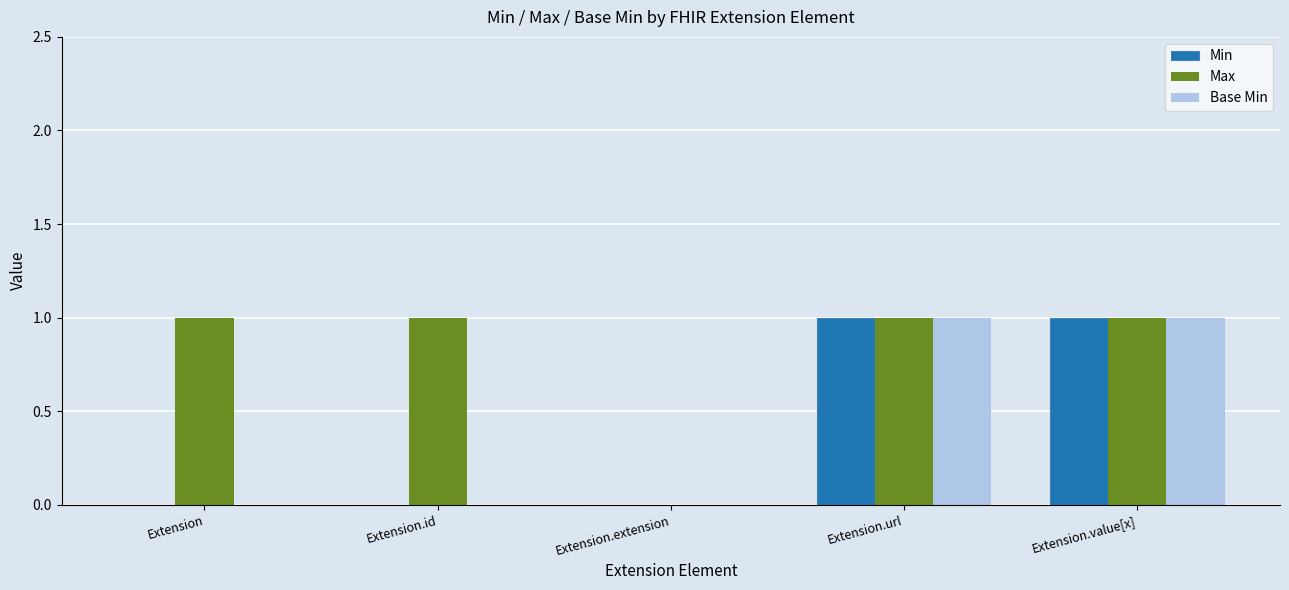

Count the number of data series in this chart.

3